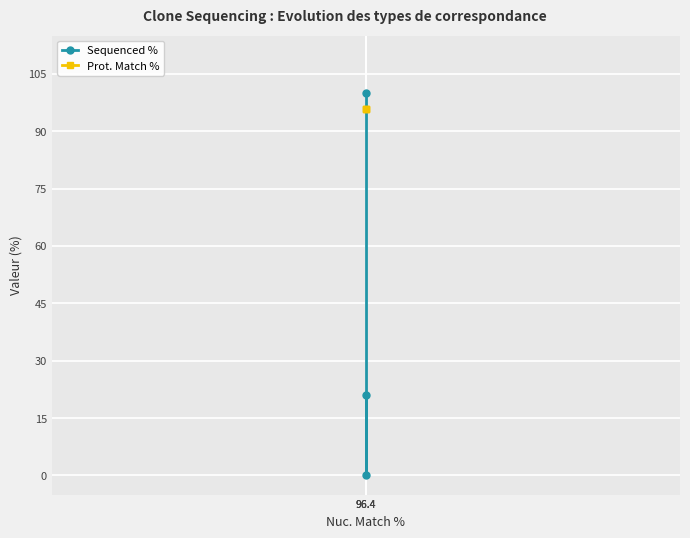

List the series in order of their overall mean, lowest first.

Sequenced %, Prot. Match %